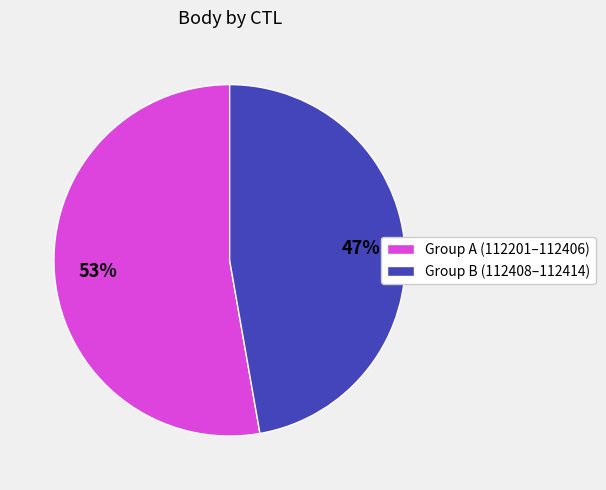

To the nearest percent, what is the difference between the largest and smallest slice percentages?

6%